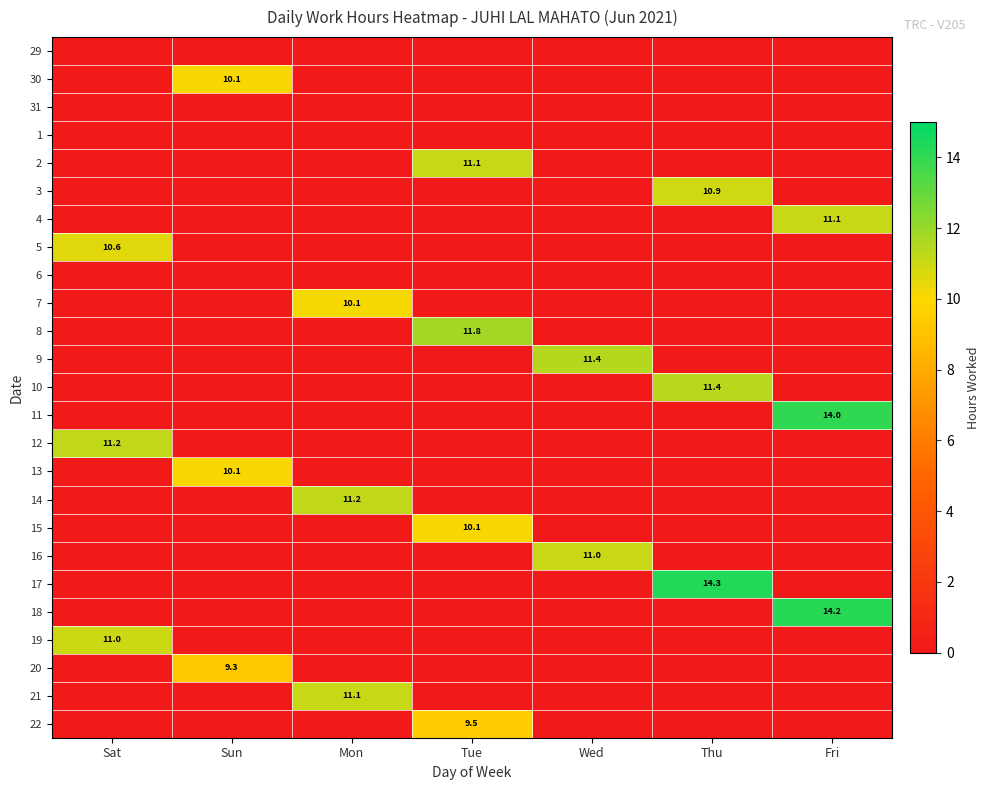

True or false: 13 has a value of 15.0 at Sun.

False